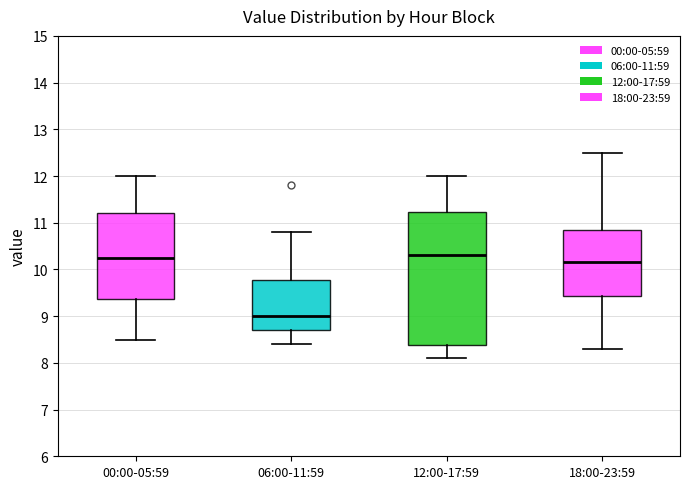

Which box's median line is the lowest?

06:00-11:59